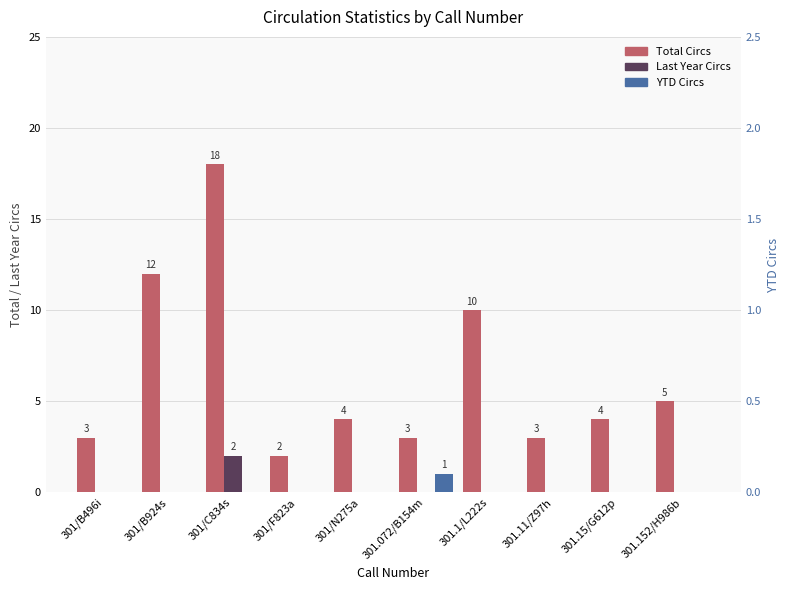

How many bars are there in total?

30